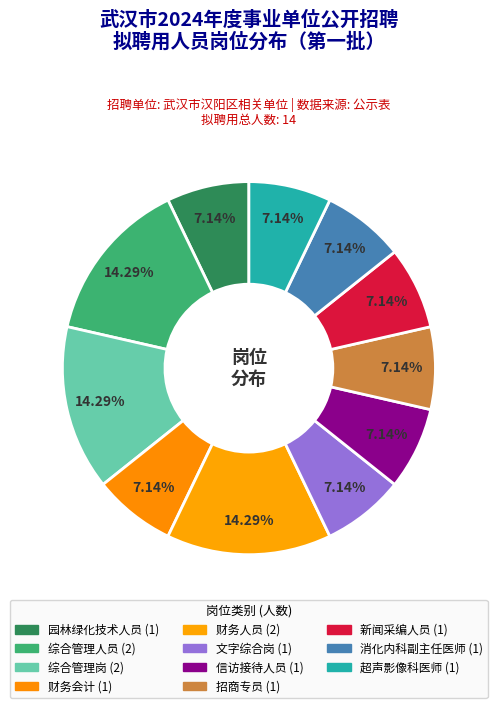

What percentage is the 文字综合岗 slice, to the nearest percent?

7%